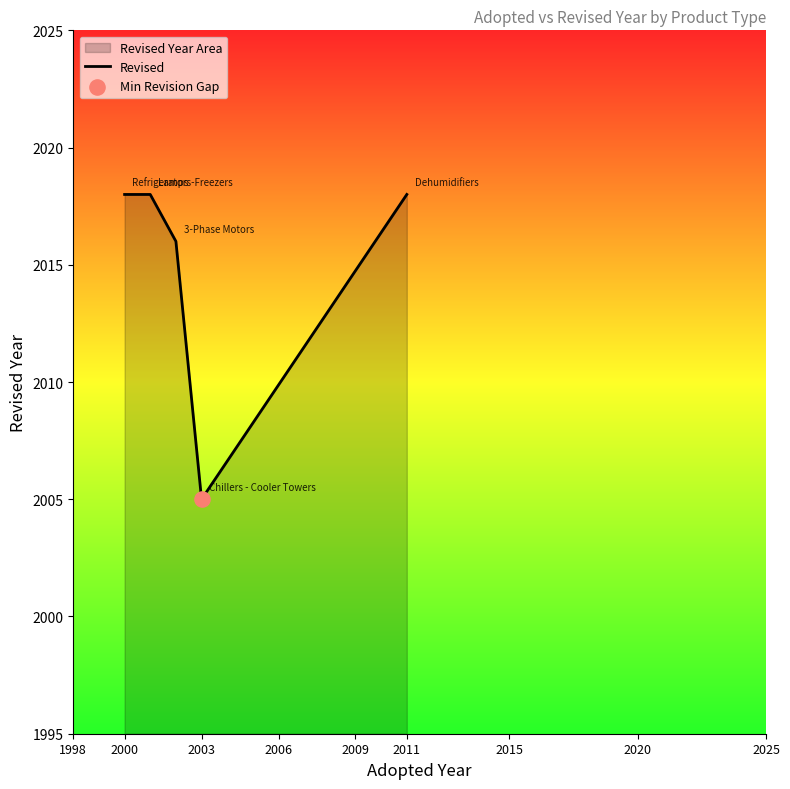

What is the change in value from 2000 to 2003?

-13